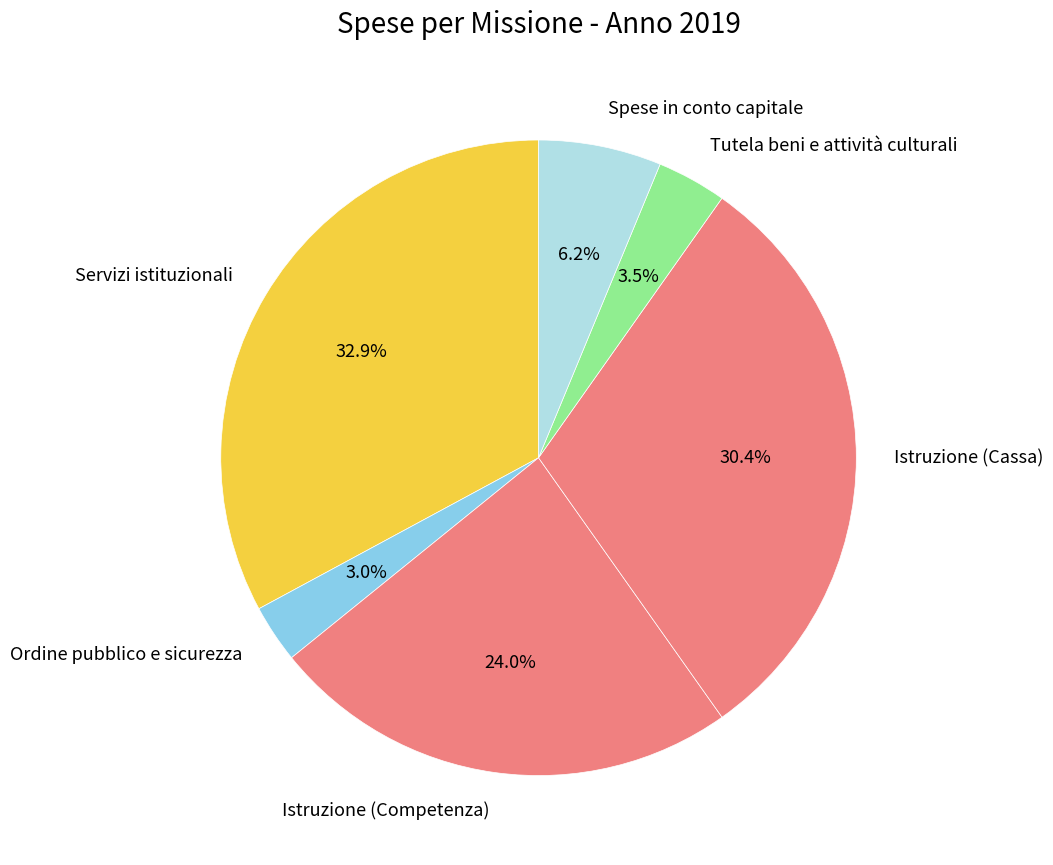

How much of the chart is everything except Istruzione (Competenza)?

76.0%